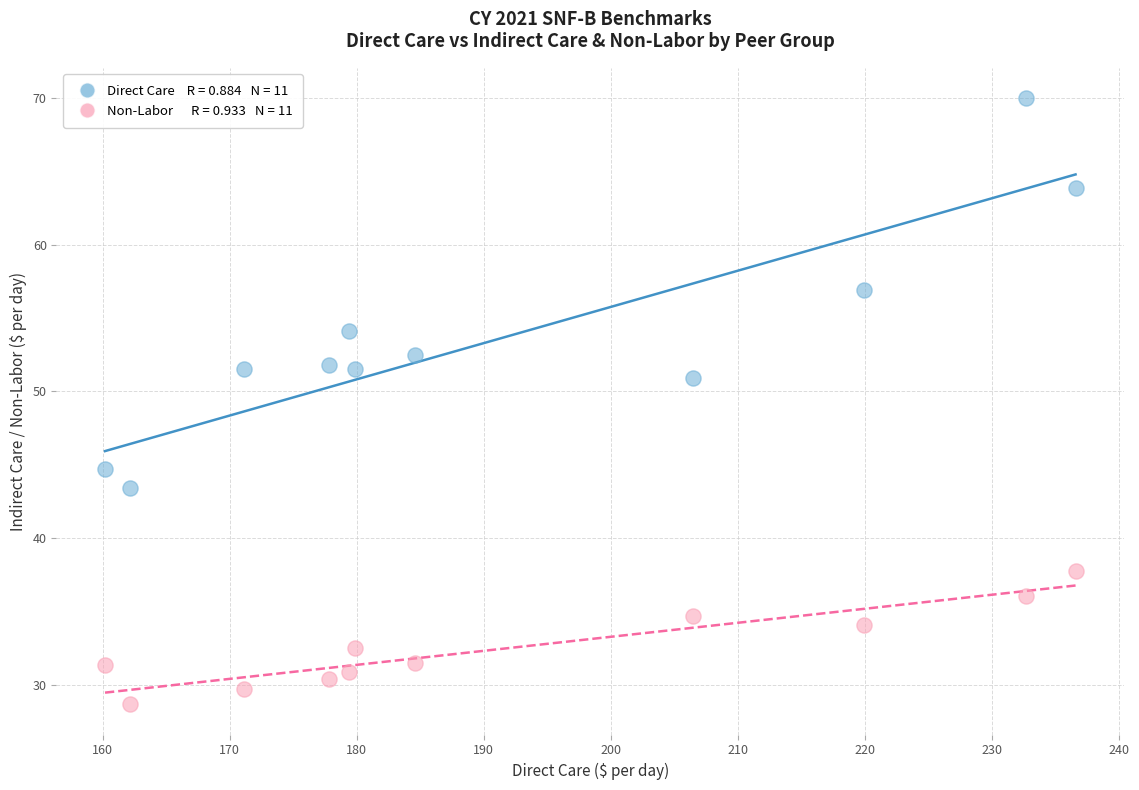

Across all data points, what is the range of Y values (max minus min)?

41.3